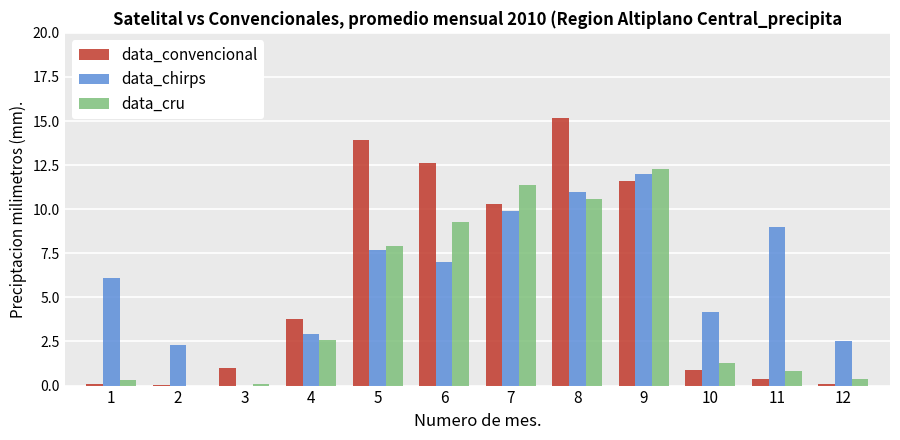

What is the total value across all series at 7?

31.6